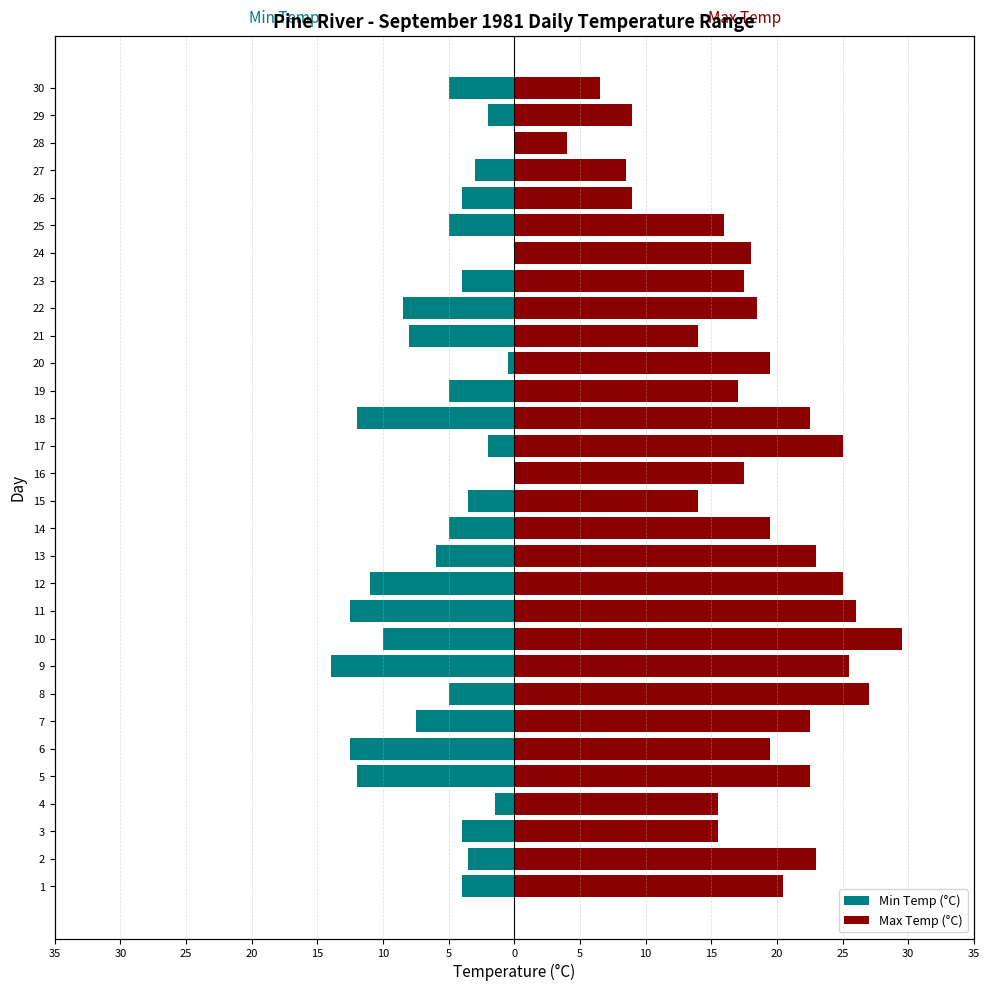

At which category does the chart reach its peak across all series?

10